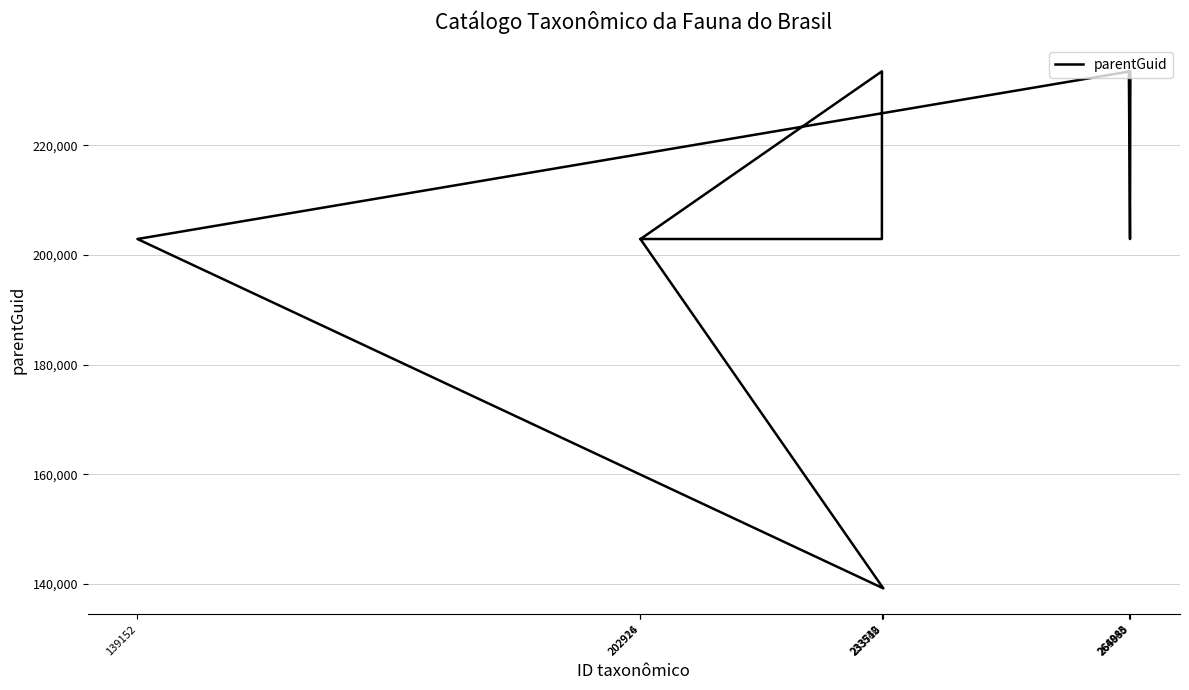

What is the label of the 7th point from the right?

233532